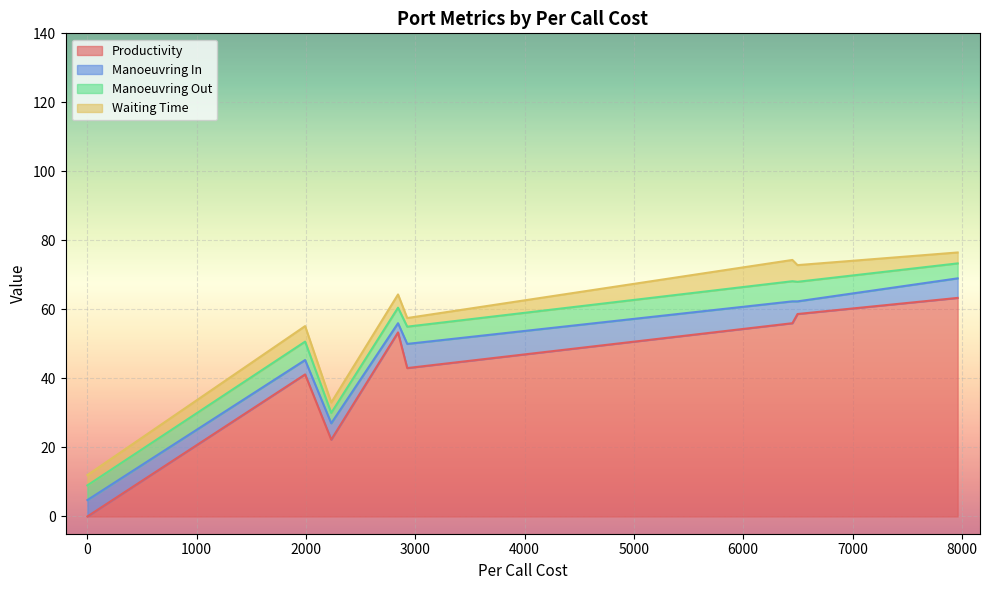

What are all the series names shown in the legend?

Productivity, Manoeuvring In, Manoeuvring Out, Waiting Time